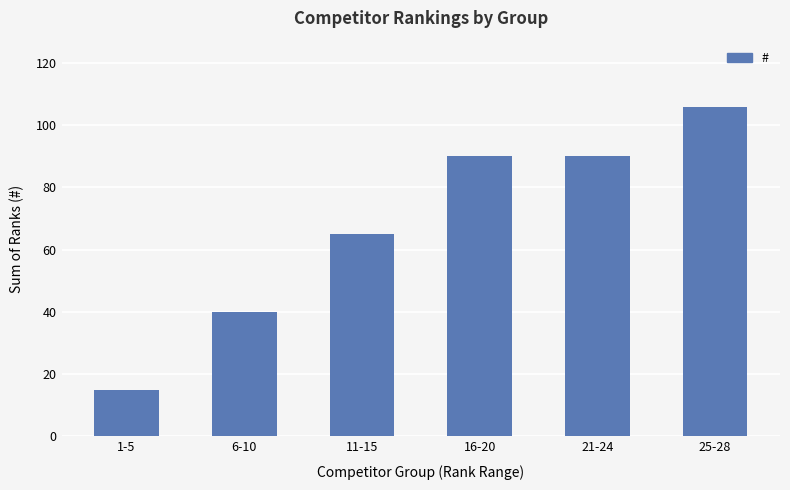

Count the values in the range 40 to 90.

4